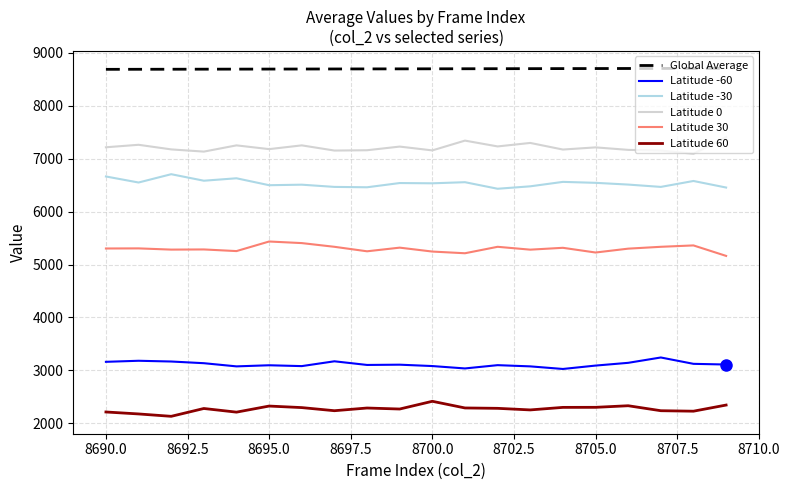

What is the minimum value for Latitude 30?

5164